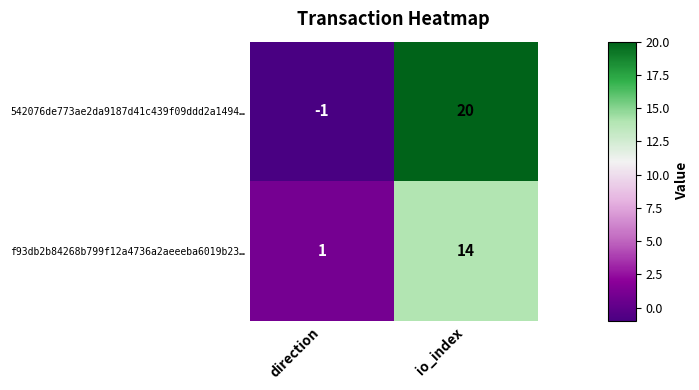

Count the number of data series in this chart.

2